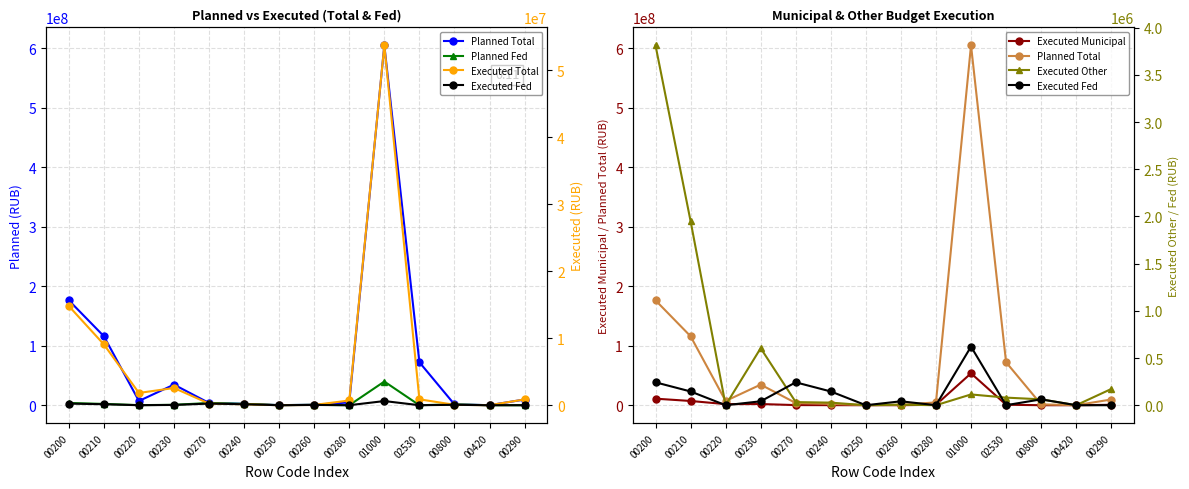

How many interior local peaks does the Executed Fed series have?

4